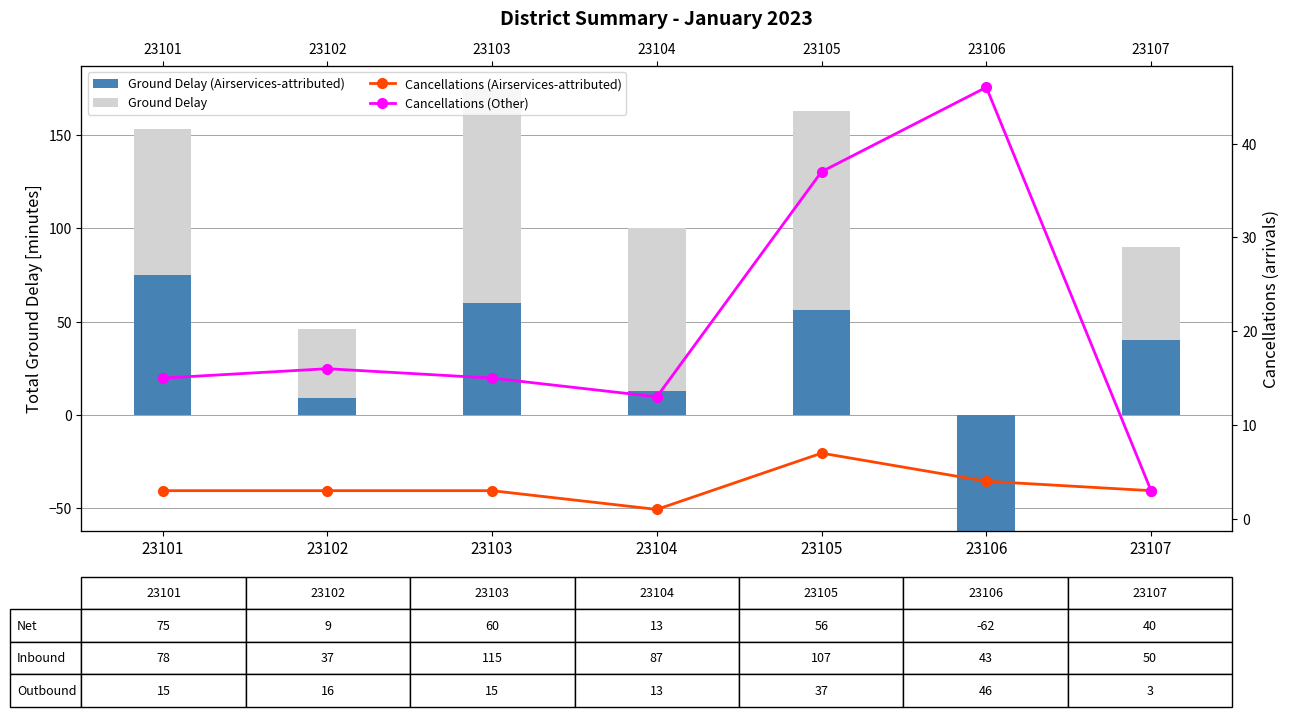

What is the difference between the highest and lowest values at 23101?

75